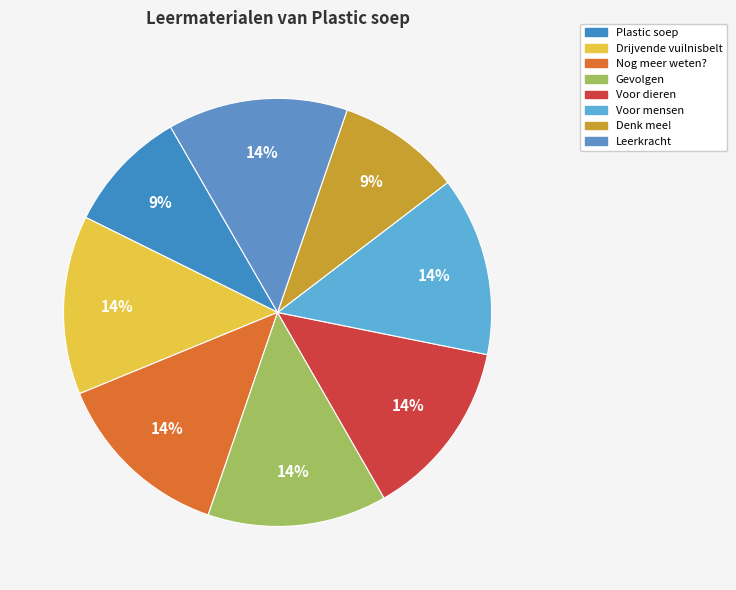

Is it true that Denk mee! is 9% of the pie?

True